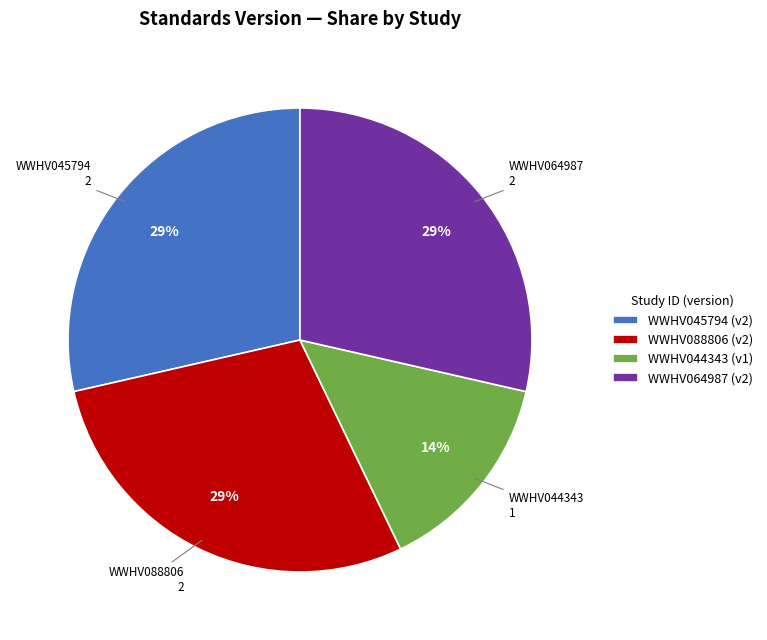

Does WWHV045794 represent more than half of the total?

No